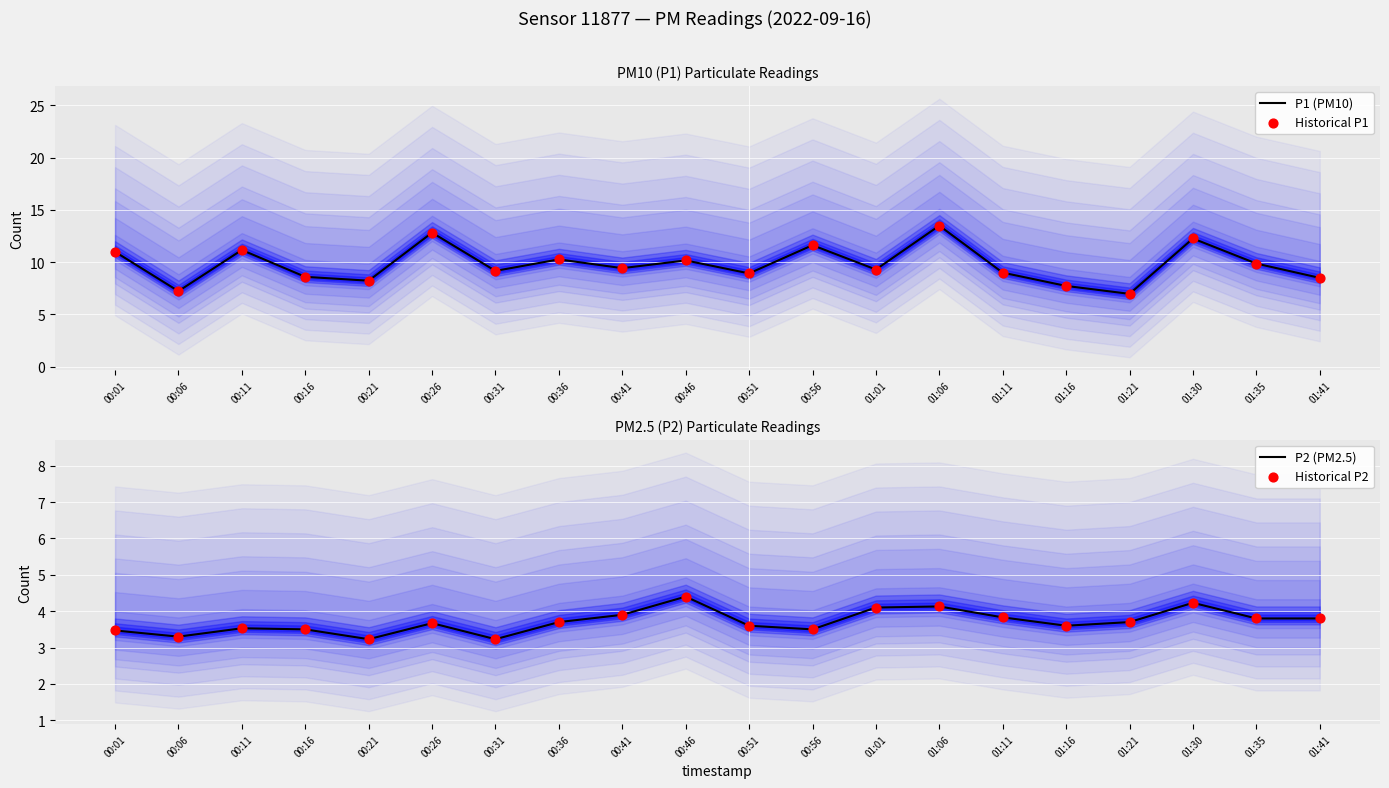

What is the total value across all series at 00:56?

30.3